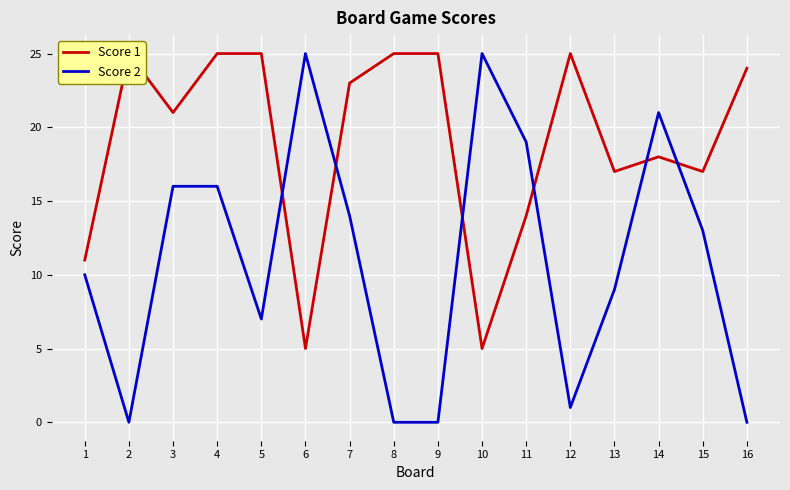

True or false: Score 2 has a value of 10 at 1.

True